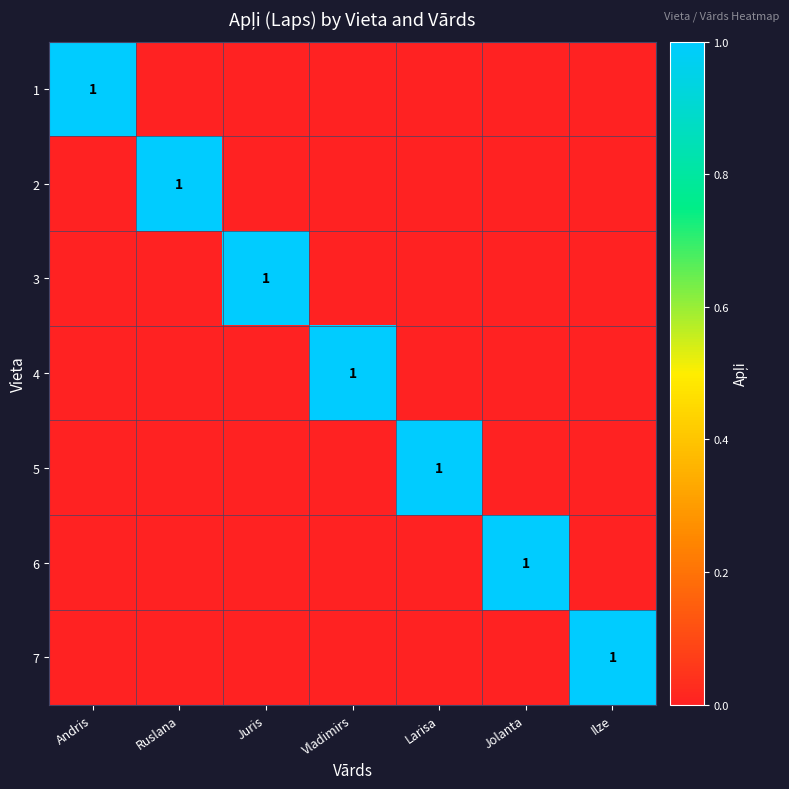

The value of 6 at Jolanta is 1. True or false?

True